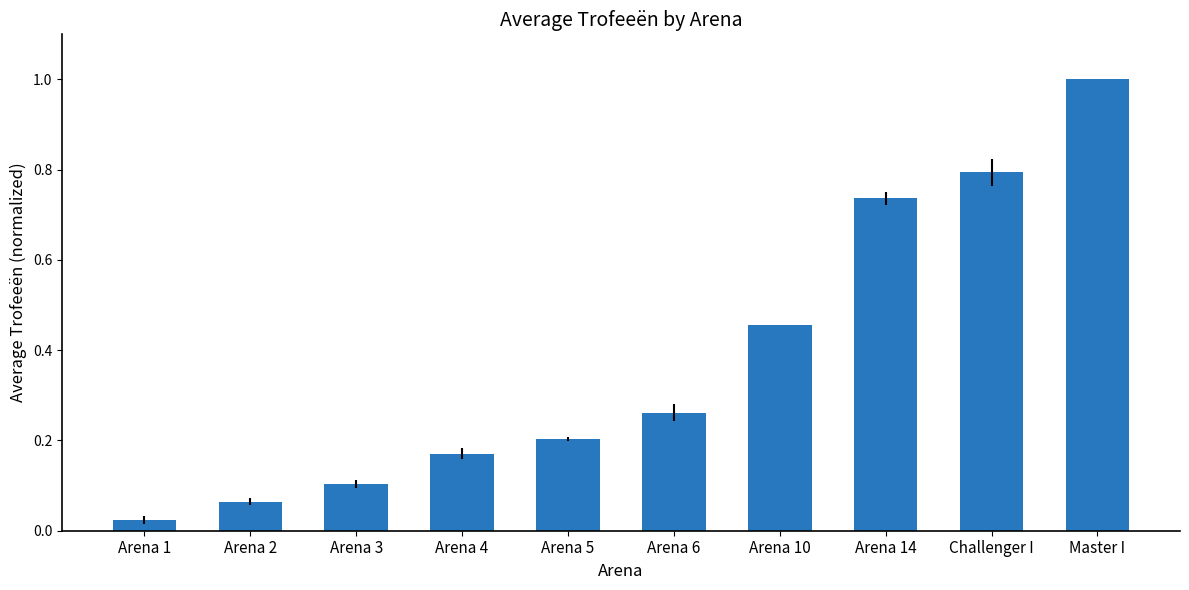

Count the number of categories in the chart.

10